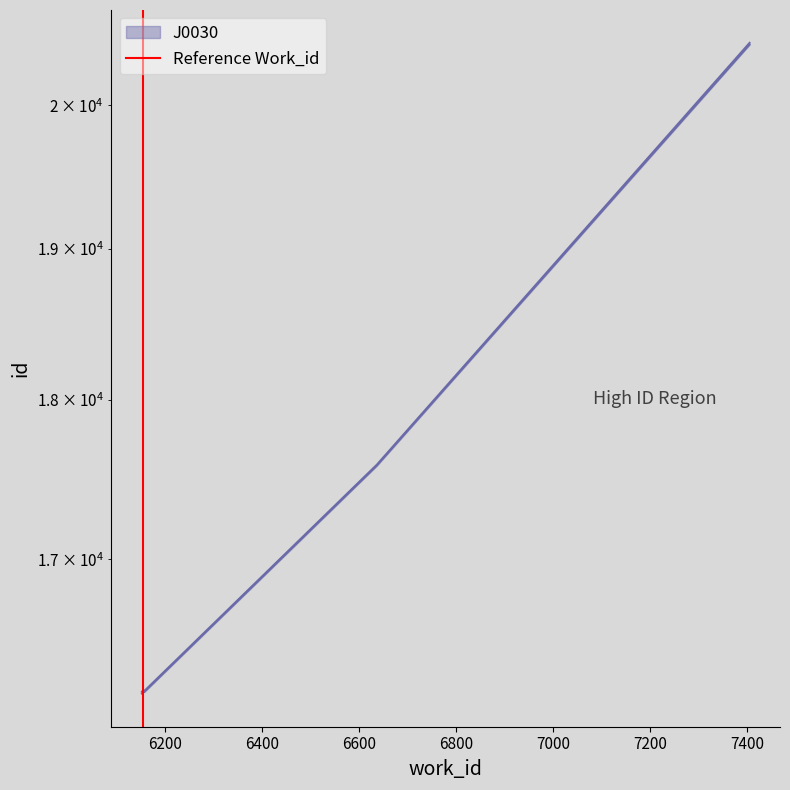

How many lines are shown in the chart?

1